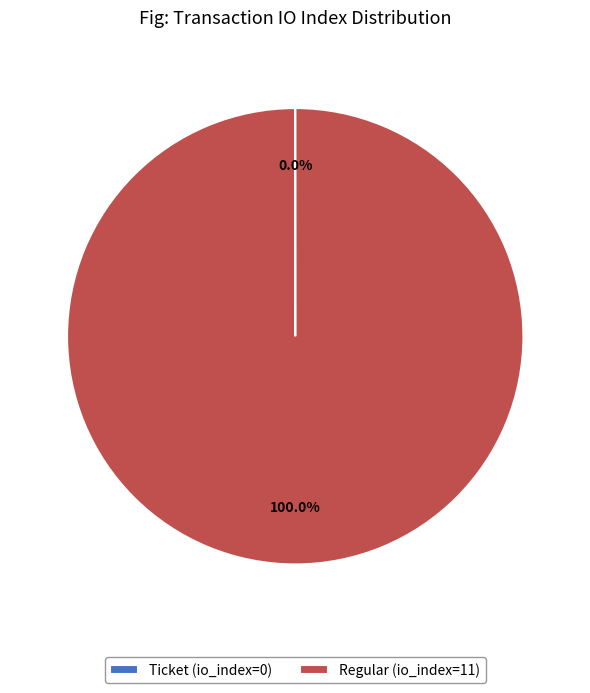

Does Regular (io_index=11) represent more than half of the total?

Yes